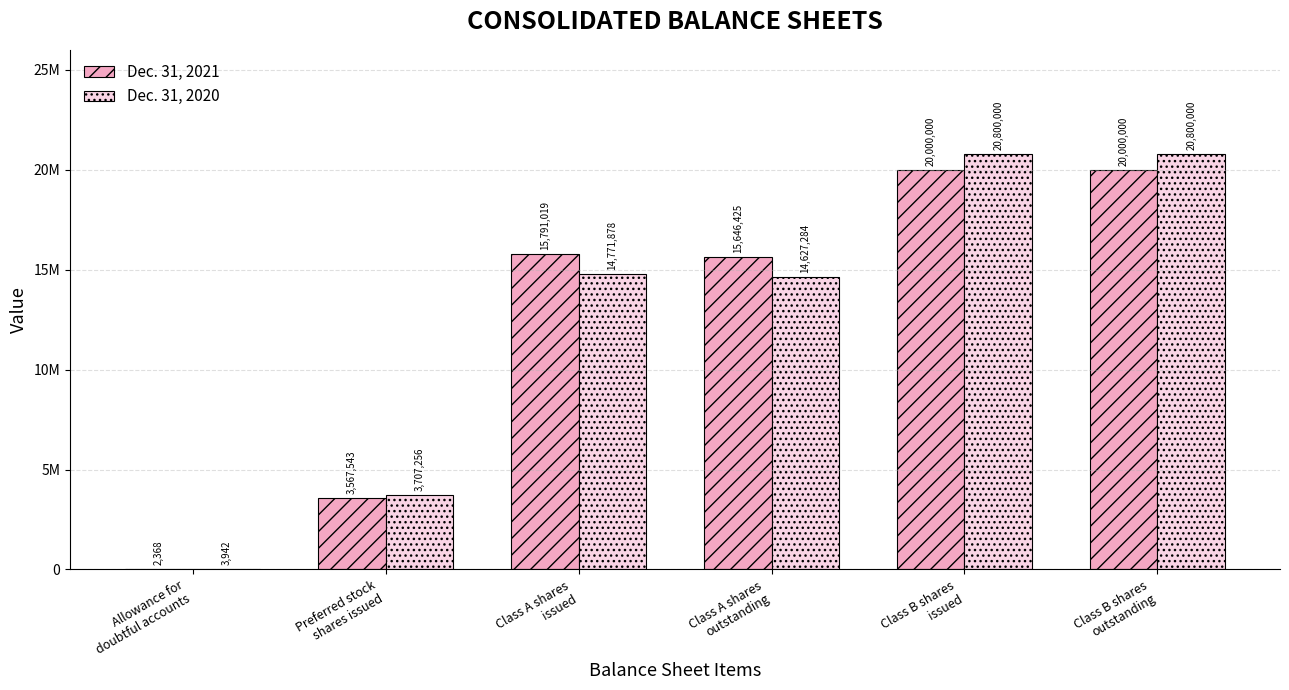

What is the label of the 1st bar from the right?

Class B shares
outstanding